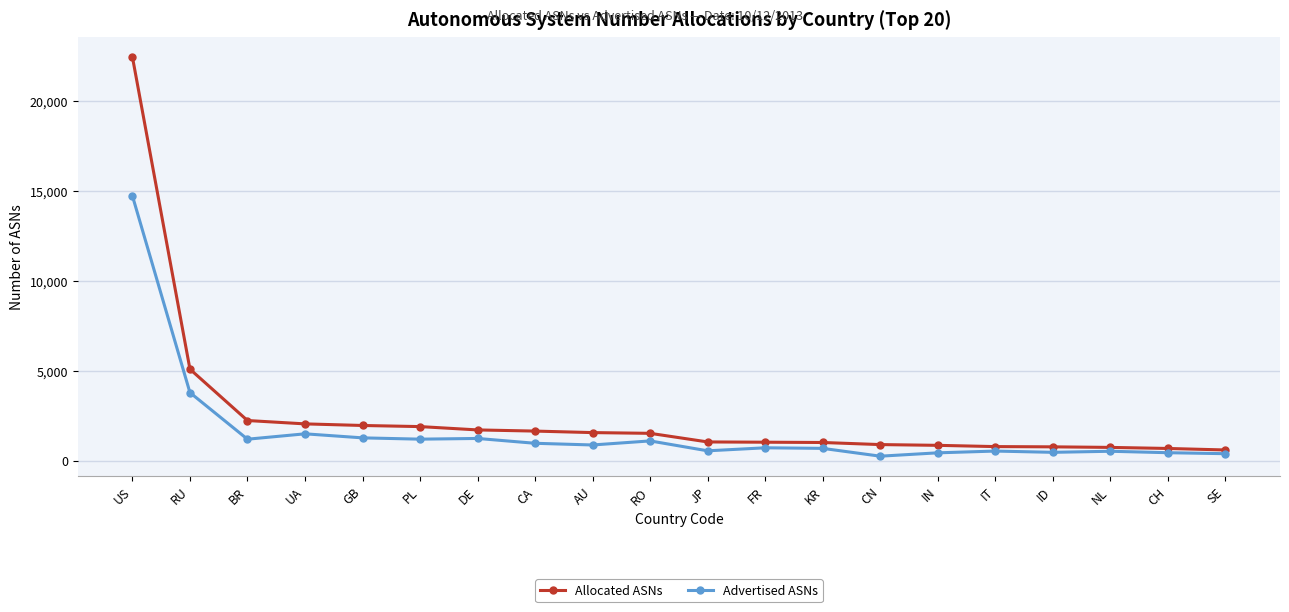

The value of Advertised ASNs at GB is 1275. True or false?

True